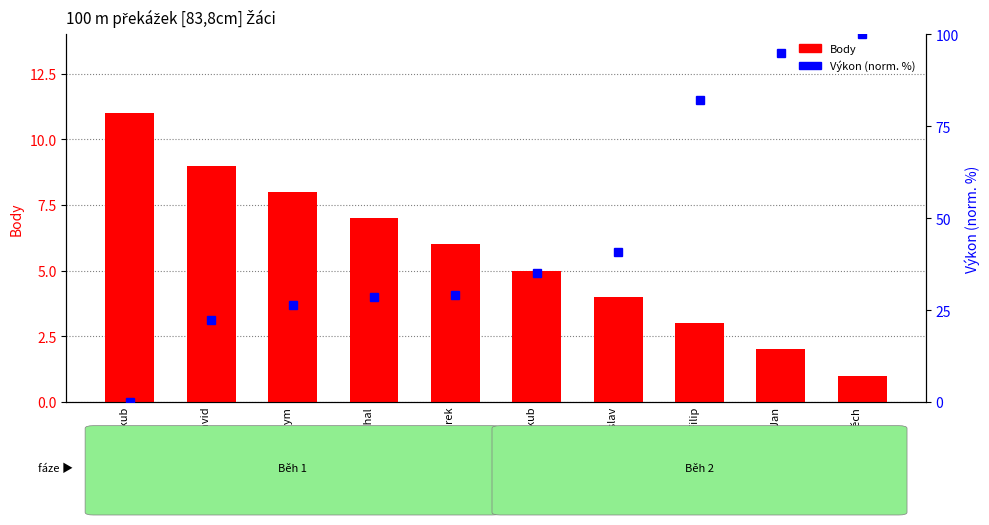

The value of Výkon (norm. %) at Habětín Jan is 154.8. True or false?

False